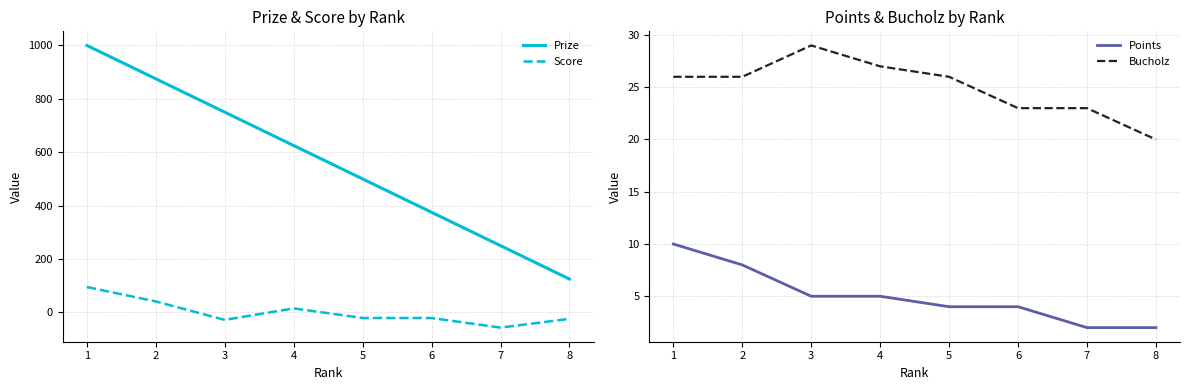

How many intersections are there between Score and Points?

3